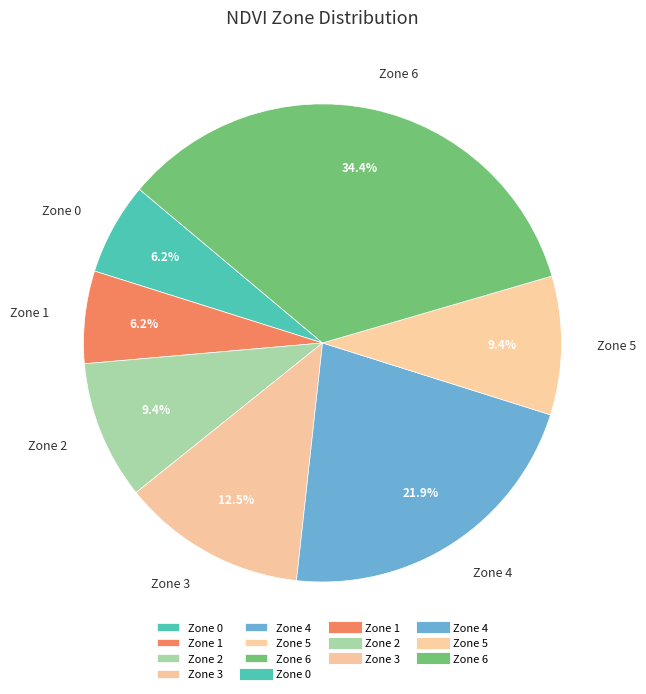

The Zone 1 slice represents 6% of the pie. True or false?

True